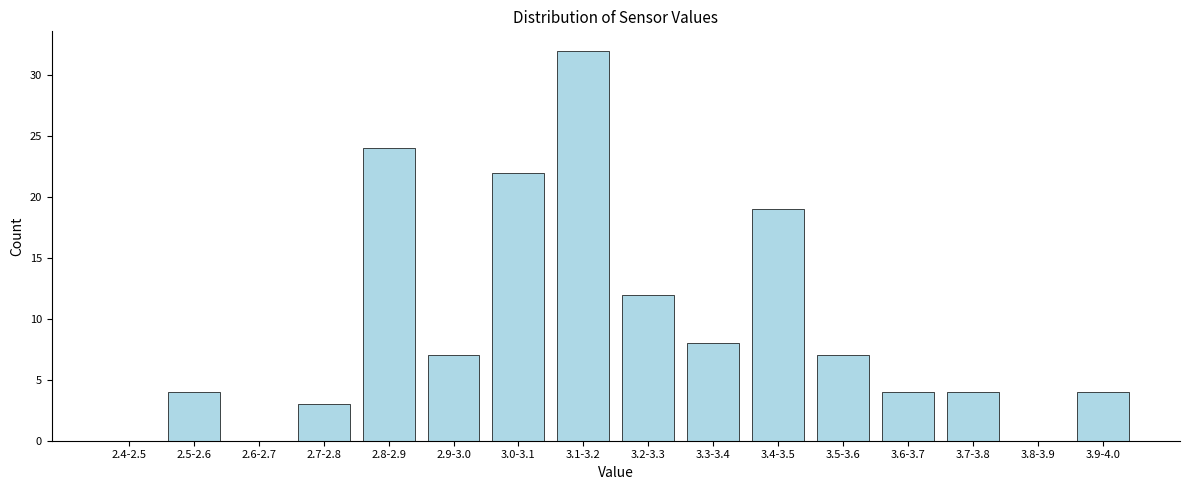

Reading left to right, list all the values displayed in this chart.

2.4-2.5=0	2.5-2.6=4	2.6-2.7=0	2.7-2.8=3	2.8-2.9=24	2.9-3.0=7	3.0-3.1=22	3.1-3.2=32	3.2-3.3=12	3.3-3.4=8	3.4-3.5=19	3.5-3.6=7	3.6-3.7=4	3.7-3.8=4	3.8-3.9=0	3.9-4.0=4